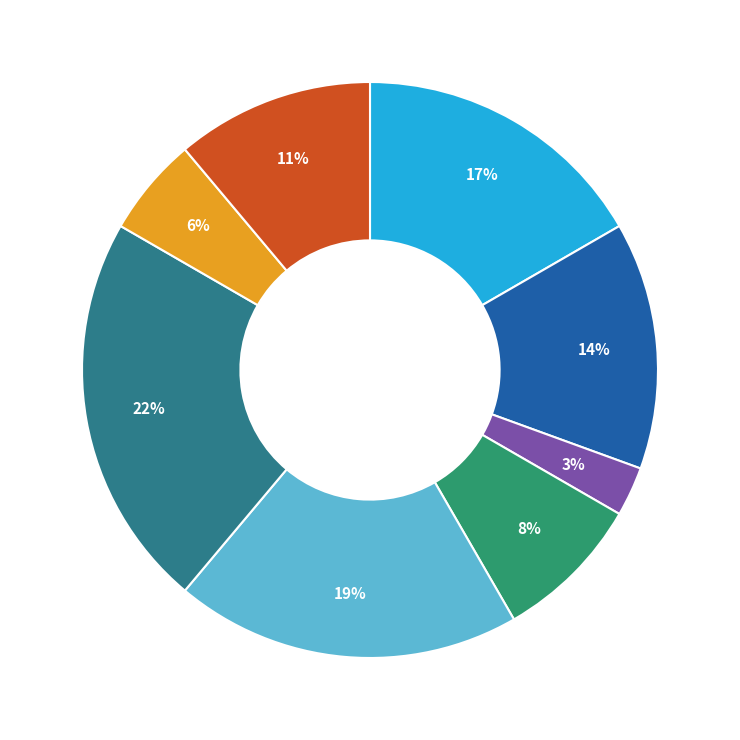

To the nearest percent, what is the average slice percentage?

12%